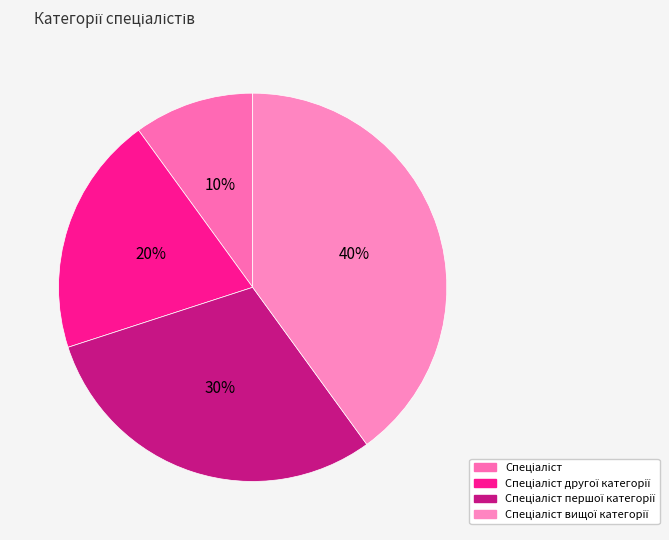

What percentage is the Спеціаліст вищої категорії slice, to the nearest percent?

40%